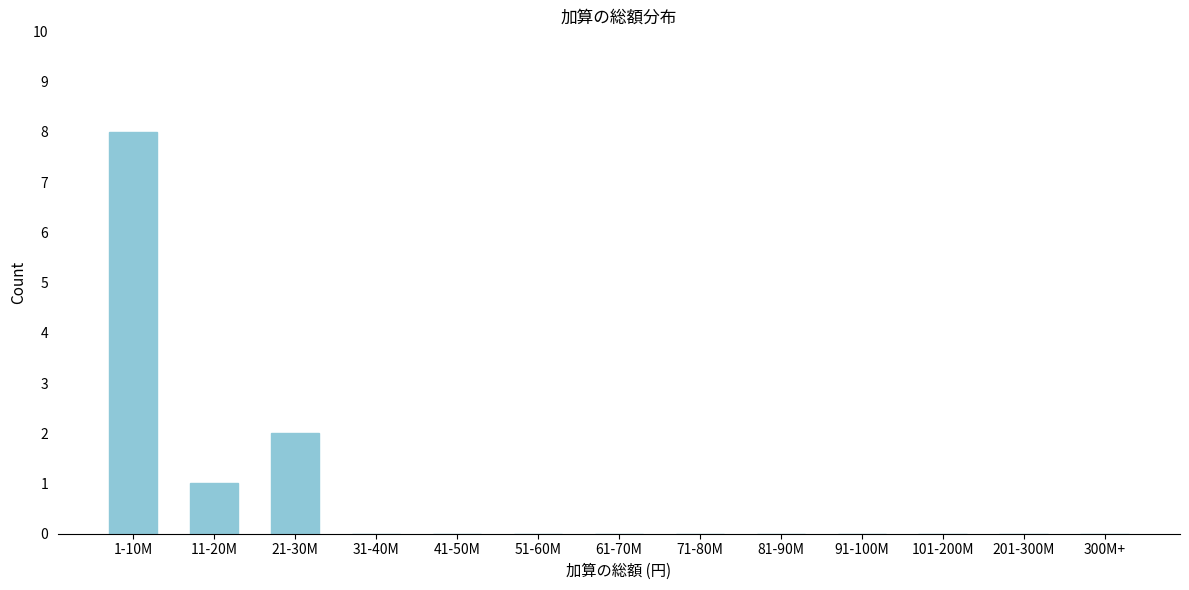

Reading left to right, transcribe all the data shown in this chart.

1-10M=8	11-20M=1	21-30M=2	31-40M=0	41-50M=0	51-60M=0	61-70M=0	71-80M=0	81-90M=0	91-100M=0	101-200M=0	201-300M=0	300M+=0